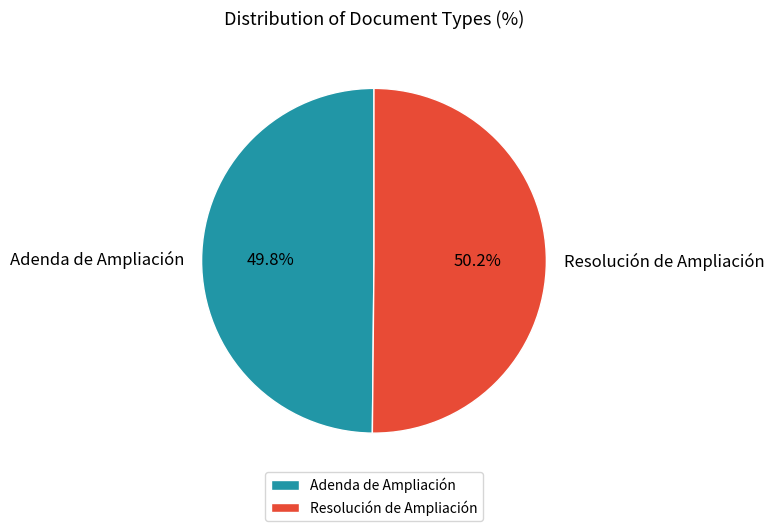

What percentage is the Resolución de Ampliación slice, to the nearest percent?

50%